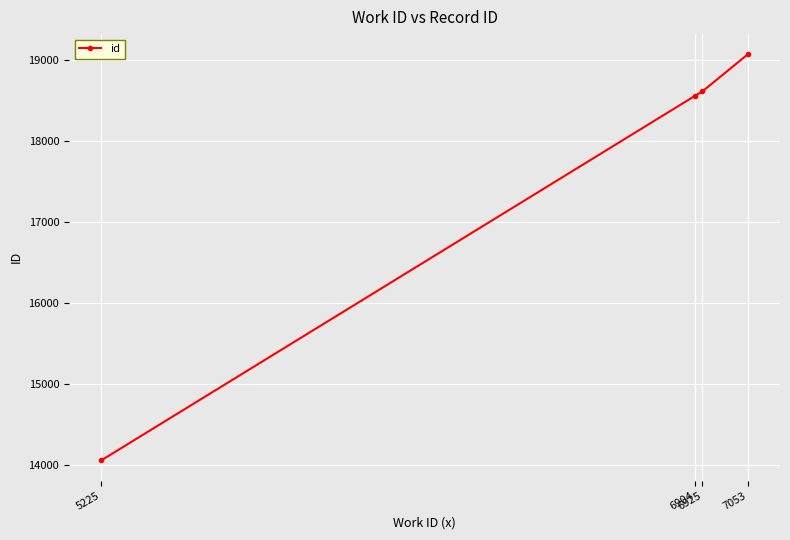

Rank the categories by value from highest to lowest.

7053, 6925, 6904, 5225